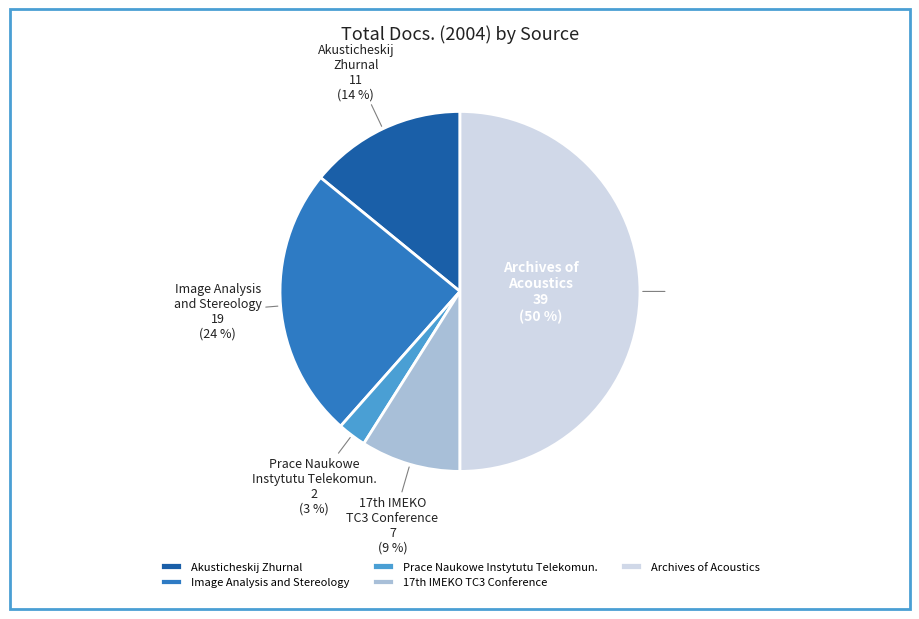

To the nearest percent, what portion does Akusticheskij Zhurnal represent?

14%